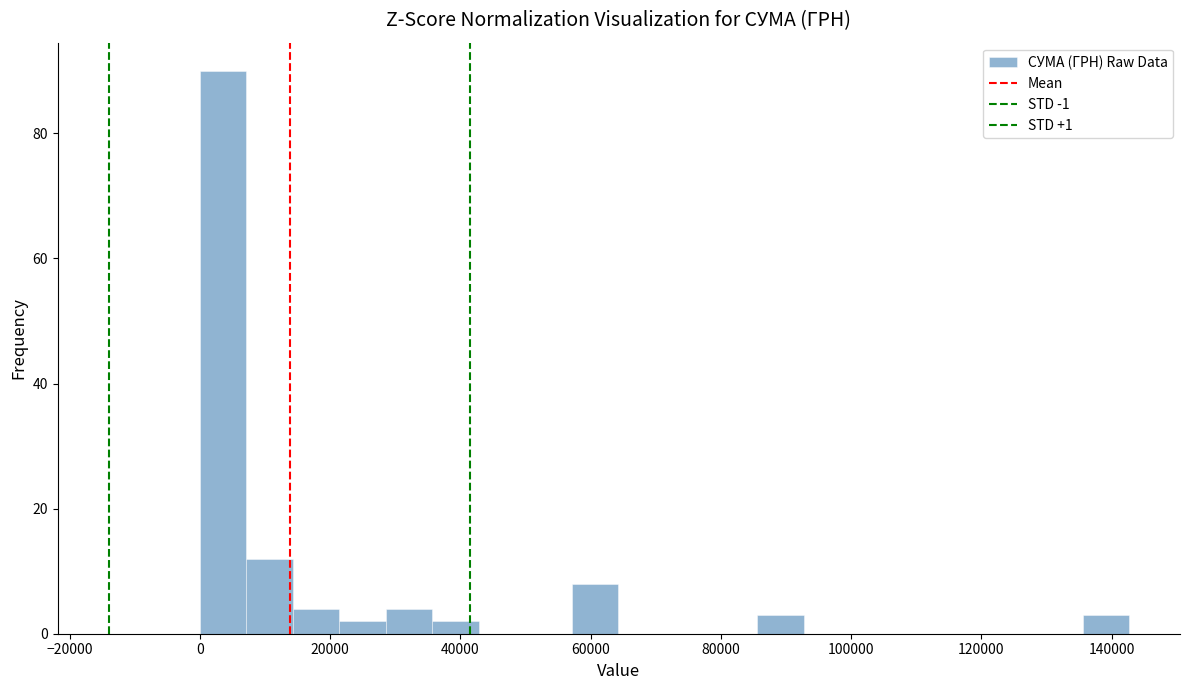

Read against the x-axis, roughly where is the centre of the tallest bar?

4000